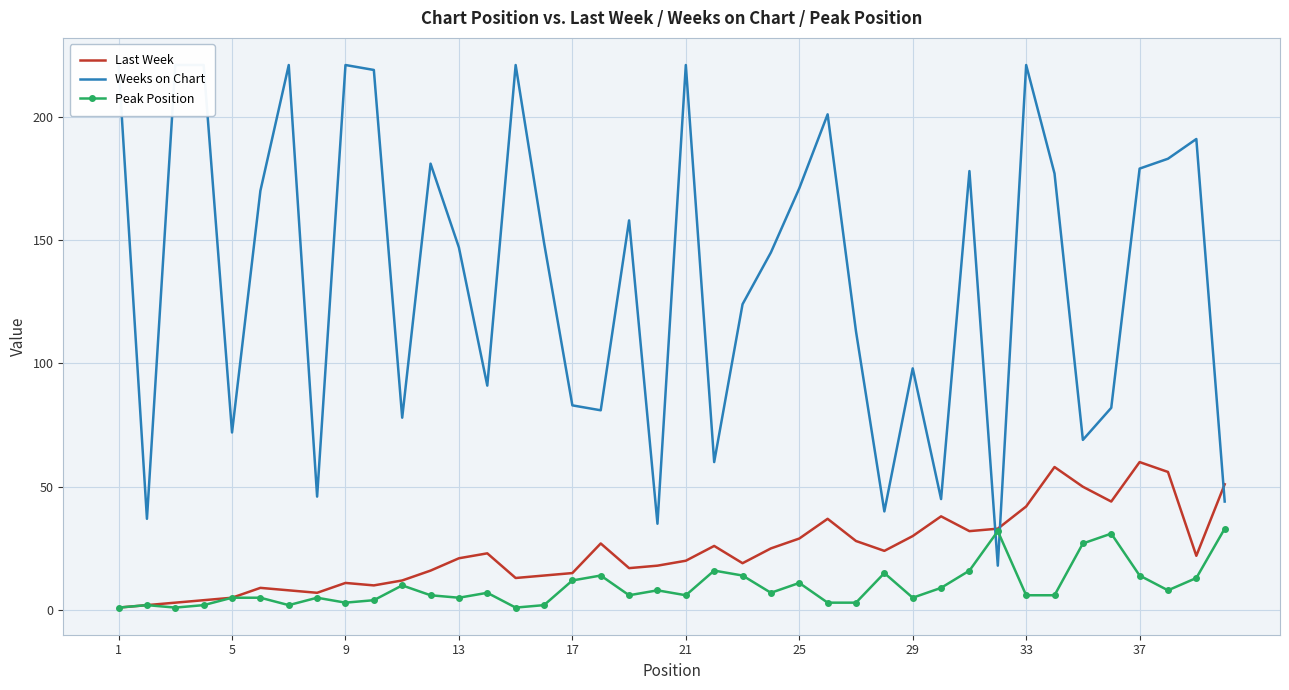

In Peak Position, how many points are lower than both neighbors (excluding endpoints)?

10